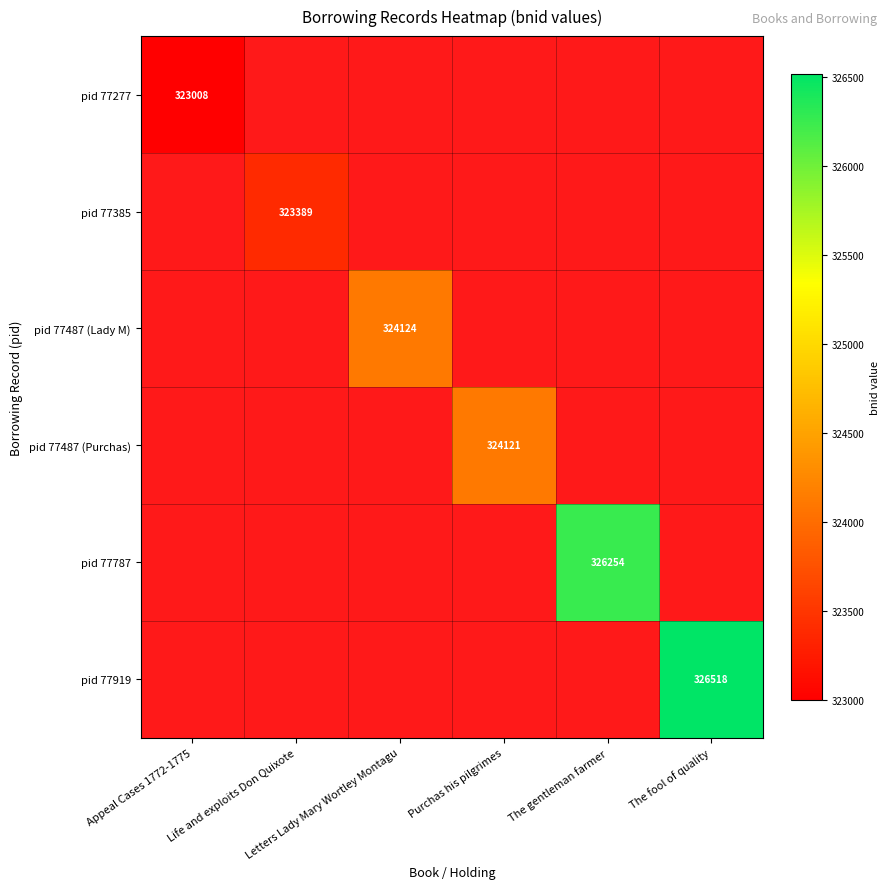

At how many categories does at least one series exceed 324740?

2